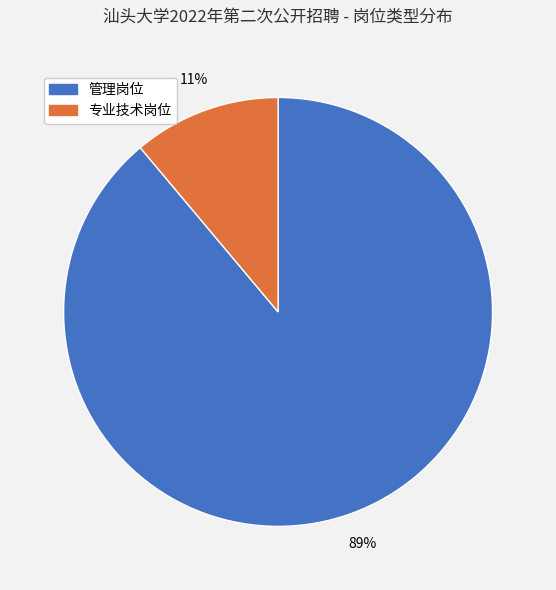

How many slices are in this pie chart?

2